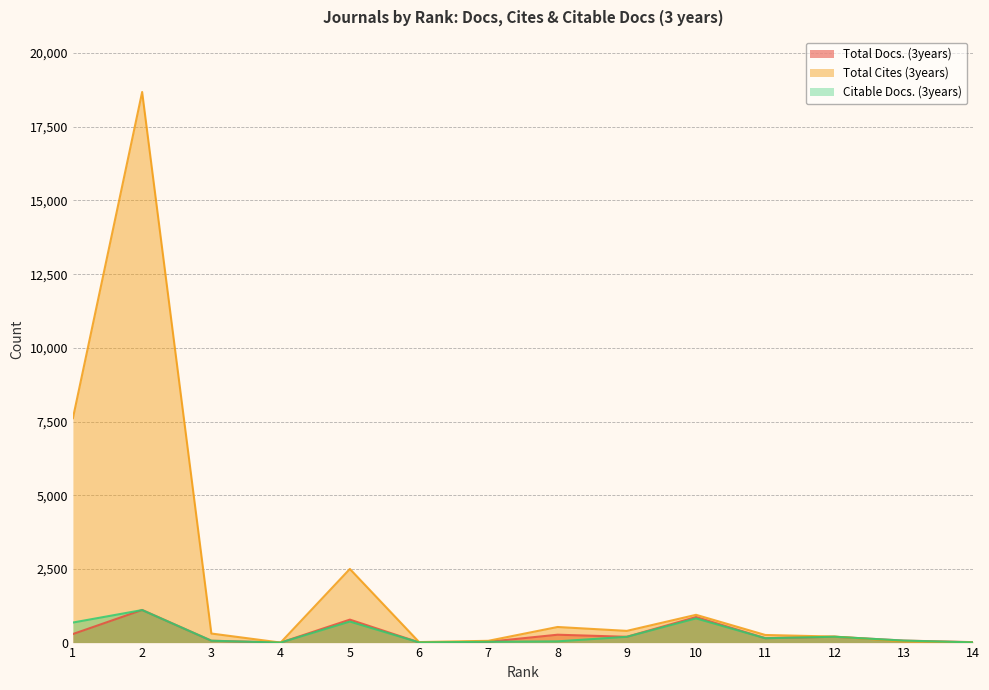

How many series are shown in this chart?

3